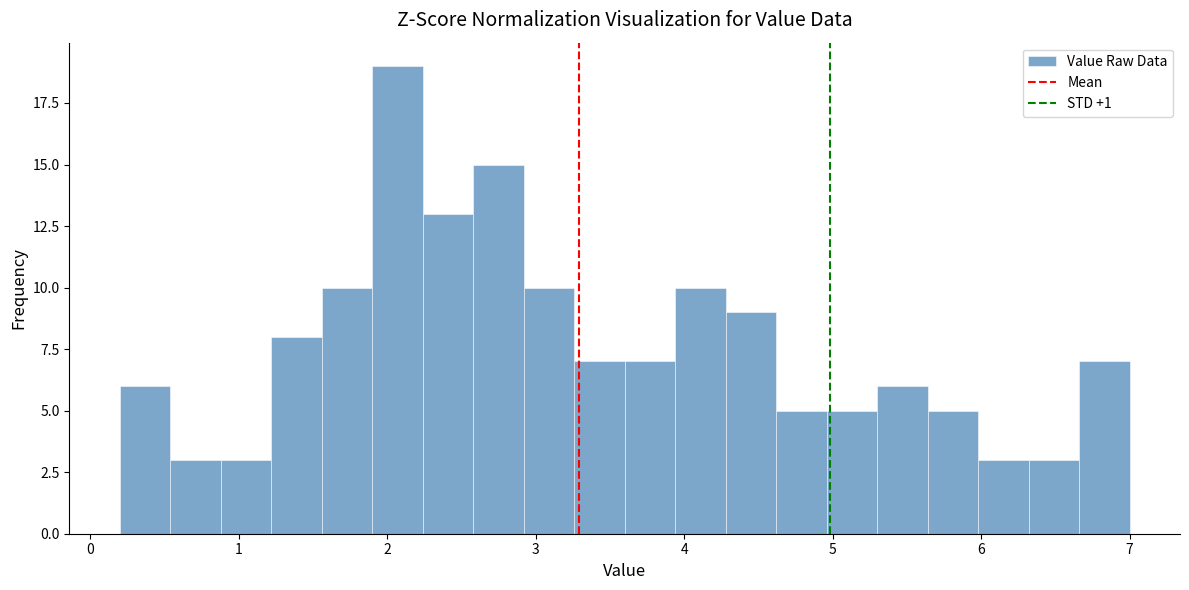

Around what value on the x-axis is the tallest bar? Give the approximate position of its centre, as read against the axis.

2.1